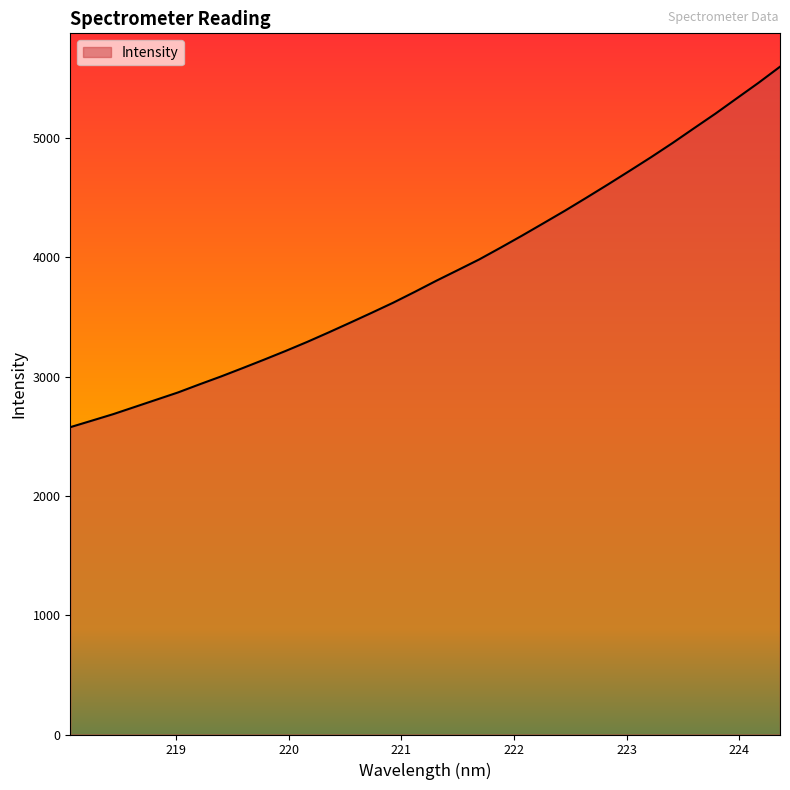

What is the difference between the maximum and minimum values?

3021.1